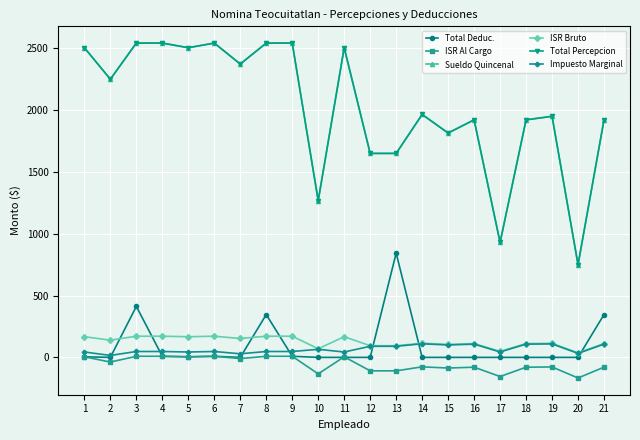

The Total Percepcion series shows 2505.0 at 1. True or false?

True